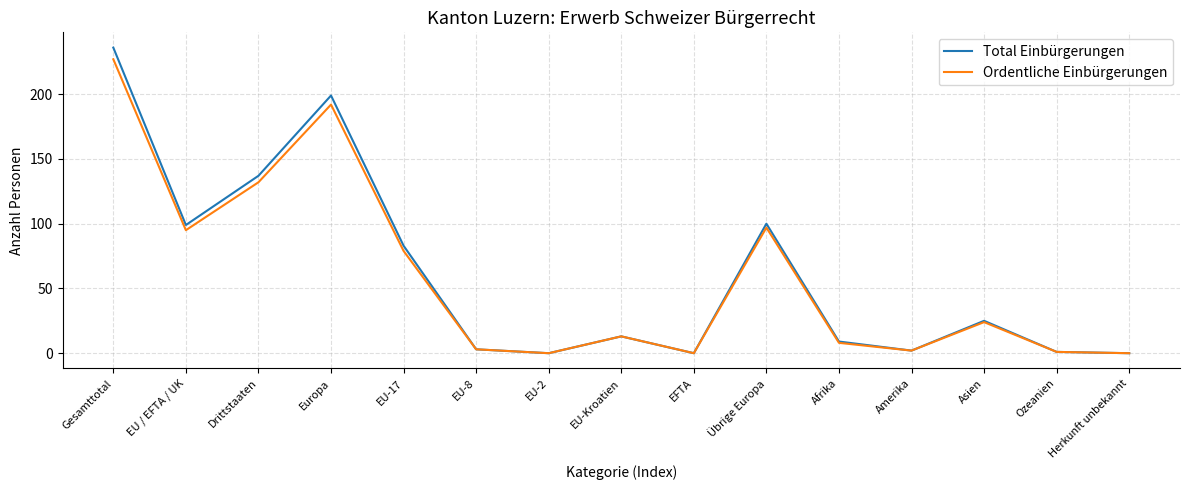

What position from the left is Übrige Europa?

10